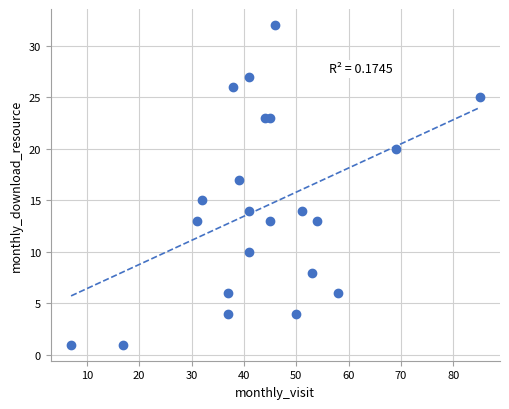

What is the range of Y values (max minus min)?

31